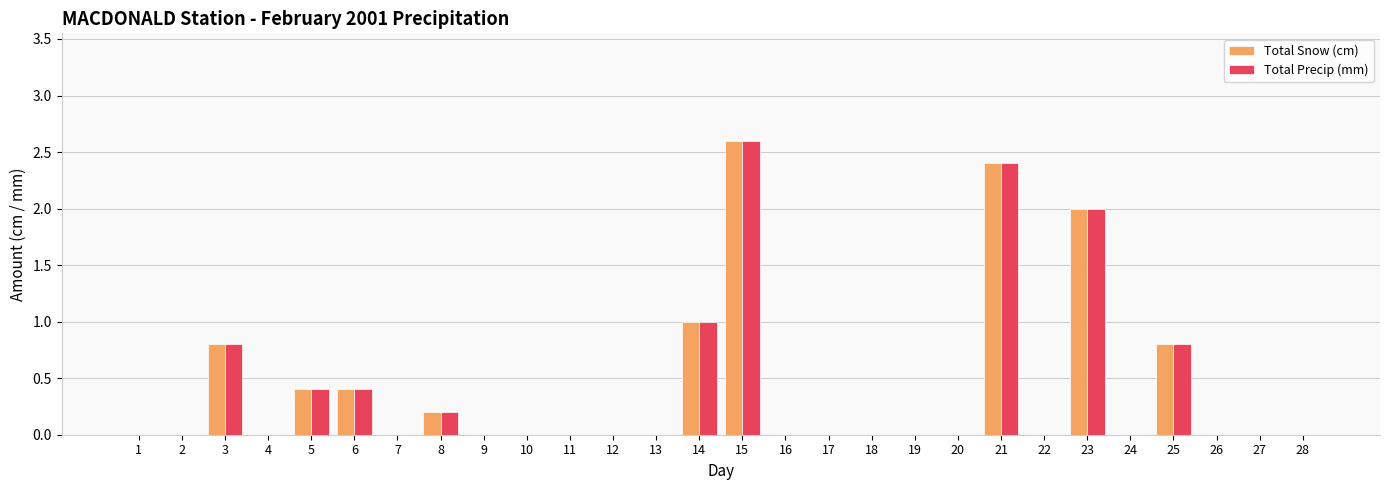

What is the greatest value displayed?

2.6